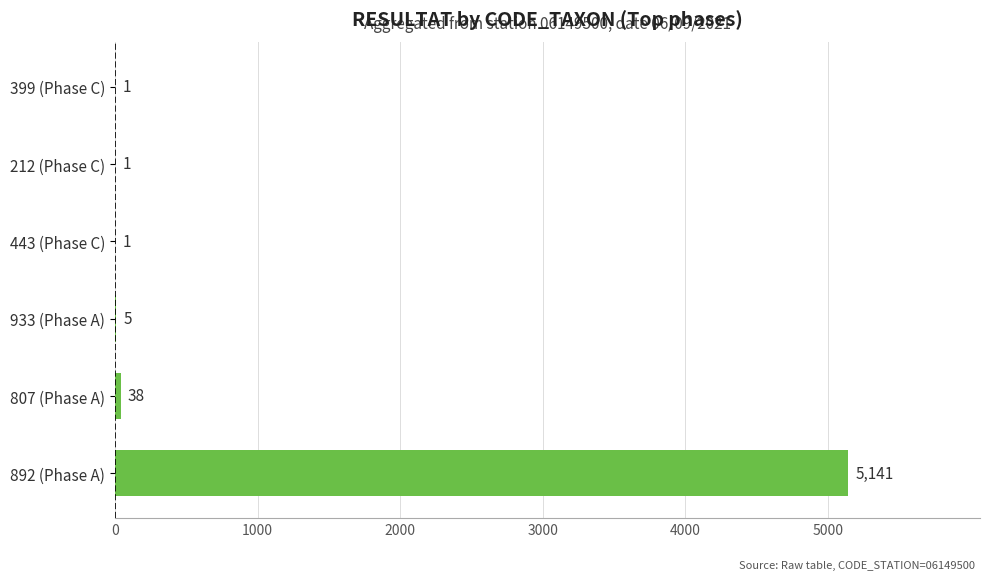

Approximately how many times larger is the value at 892 (Phase A) compared to 212 (Phase C)?

5141.0